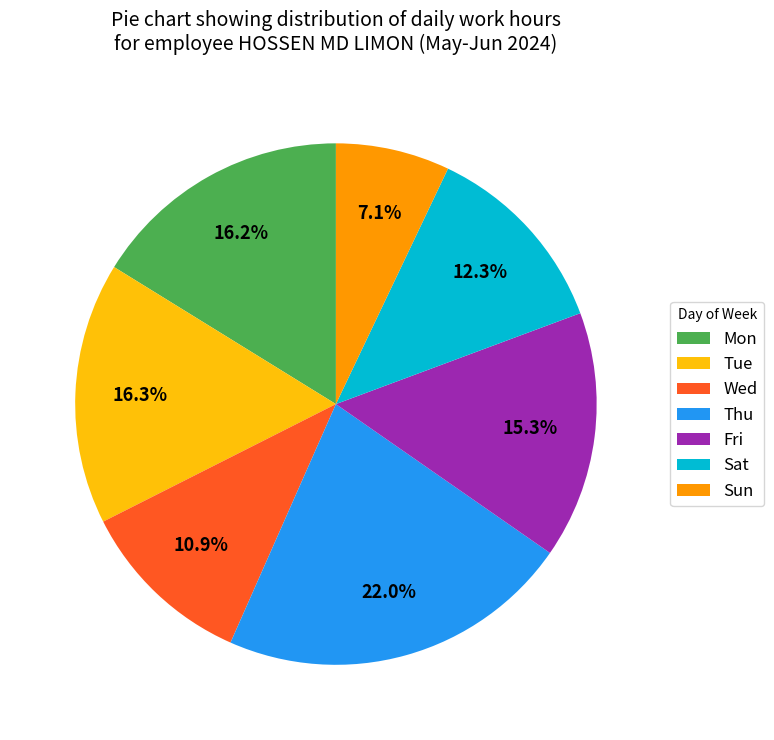

Does any single category account for the majority?

No